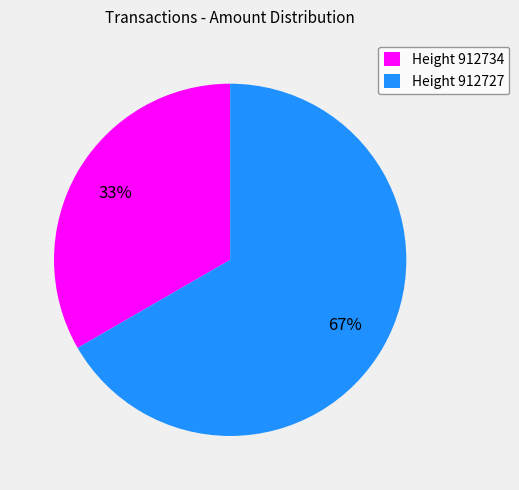

Is the sum of Height 912734 and Height 912727 greater than half?

Yes